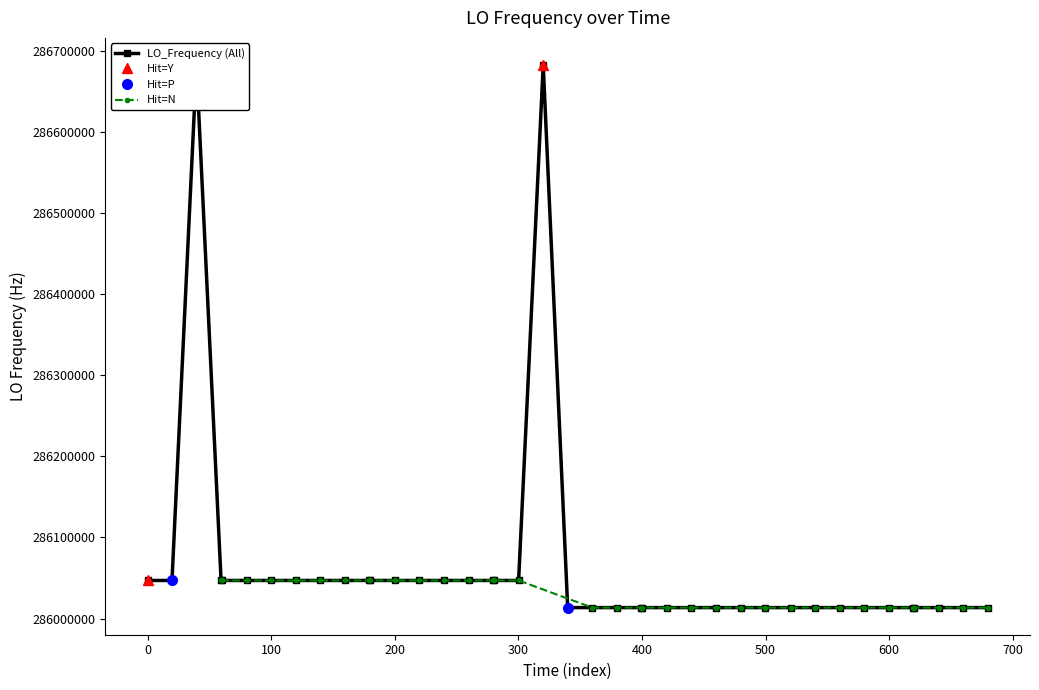

What is the value of the LO_Frequency (All) point at the 3rd from the left?

286682705.2